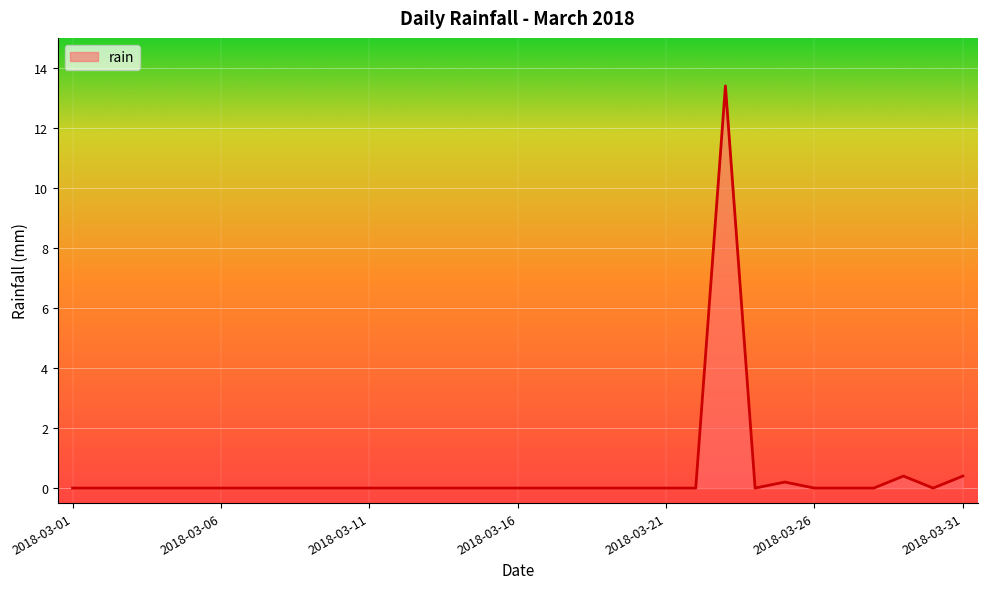

What is the maximum value shown in the chart?

13.4